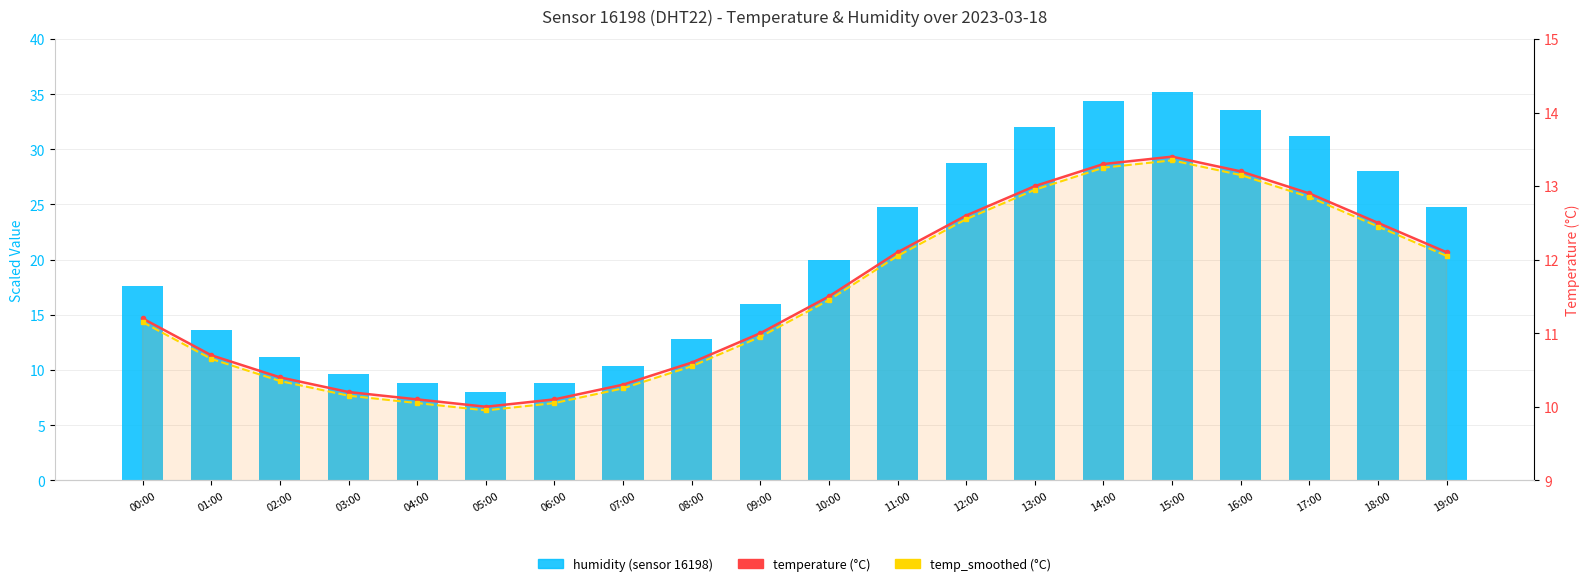

How many data points does each series have?

20